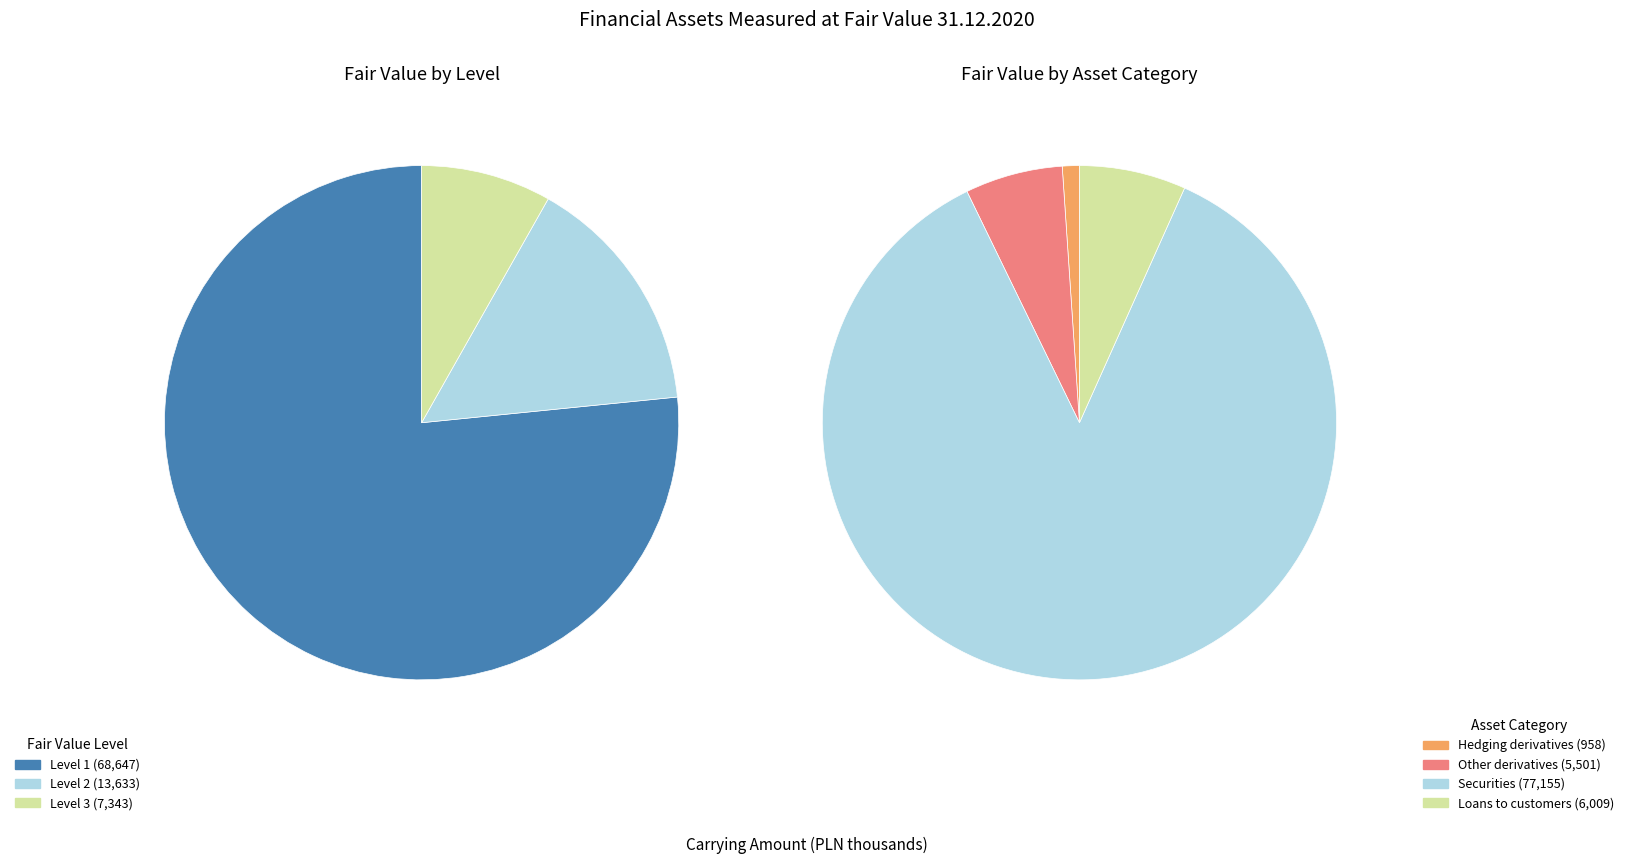

What percentage is the Level 3 - Other valuation techniques slice, to the nearest percent?

8%